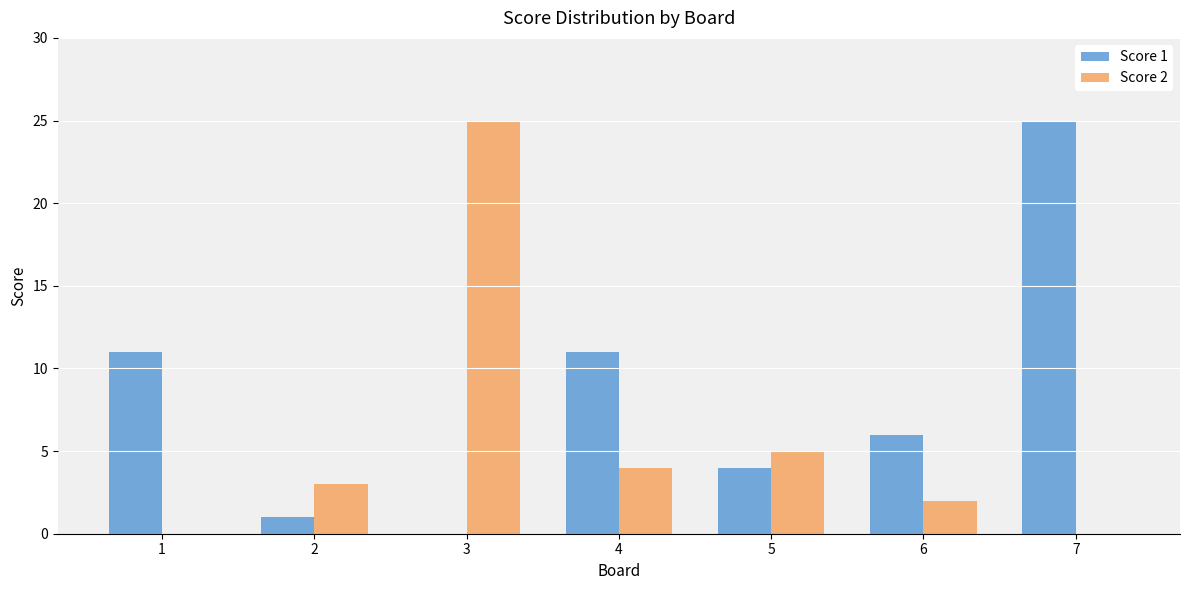

The Score 2 series shows 8 at 5. True or false?

False